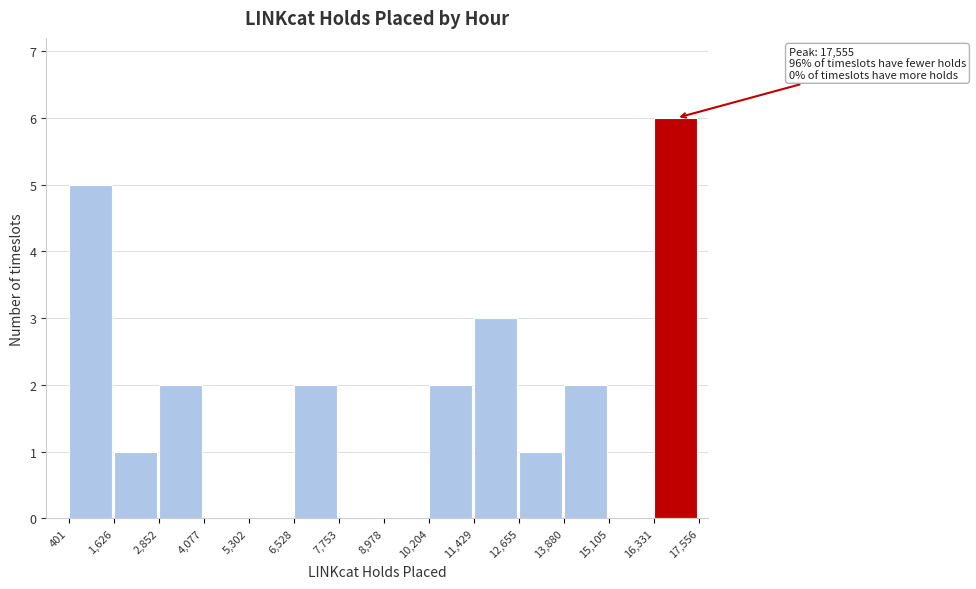

Which range on the x-axis has the tallest bar?

16,331 to 17,556